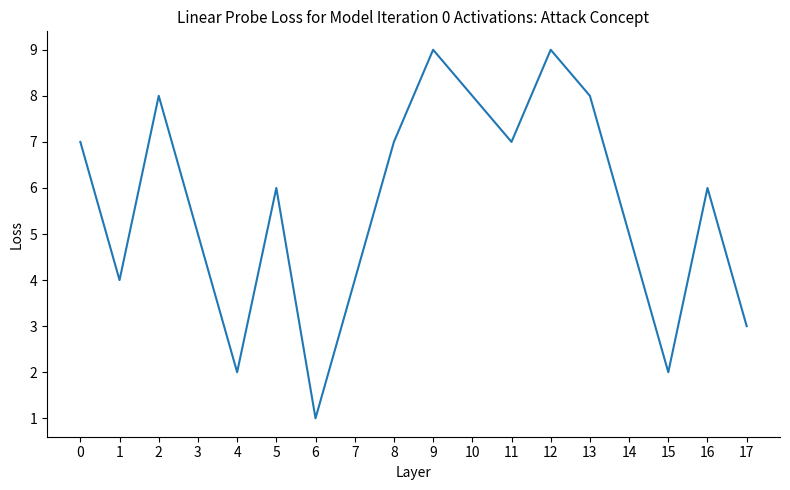

Count the number of categories in the chart.

18